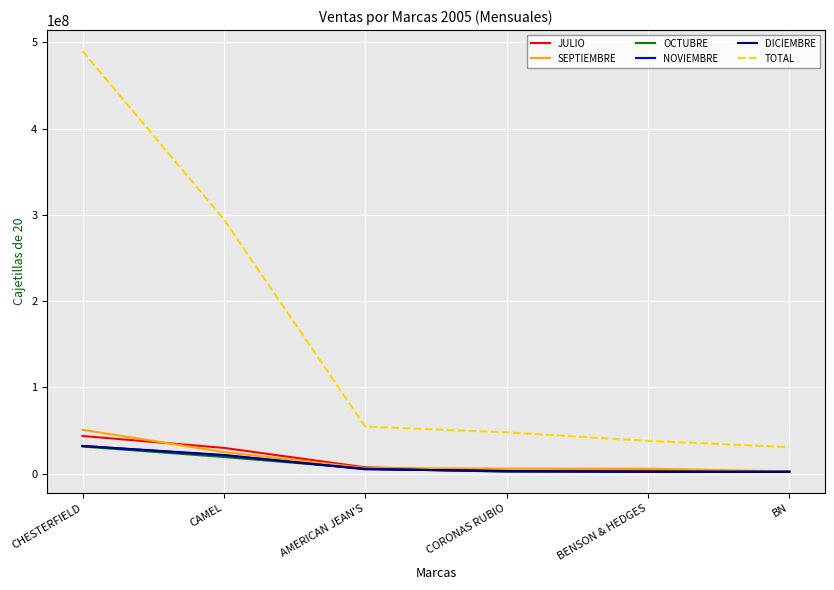

True or false: NOVIEMBRE has a value of 2037867.0 at BN.

True